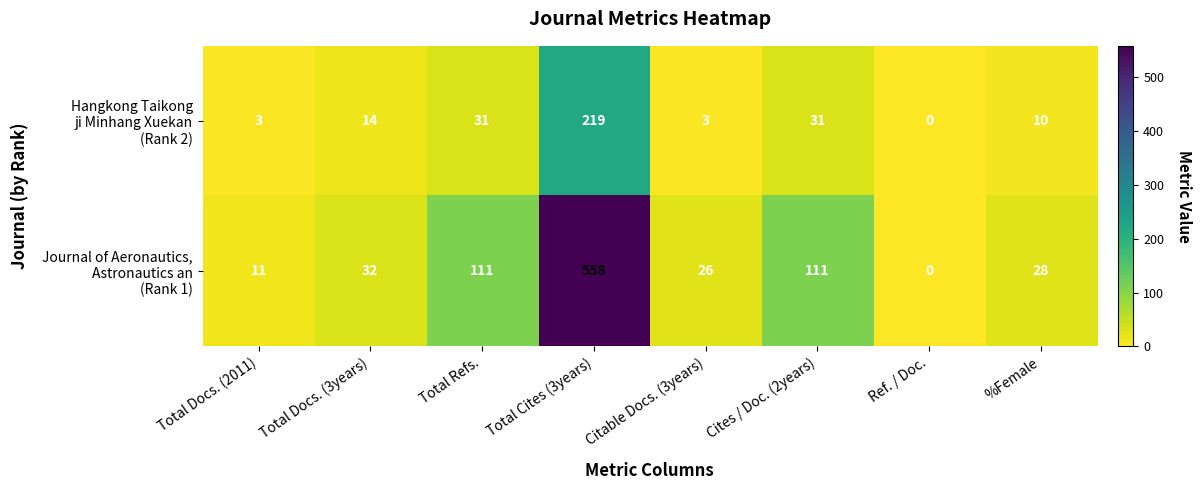

How many categories are shown in the chart?

8